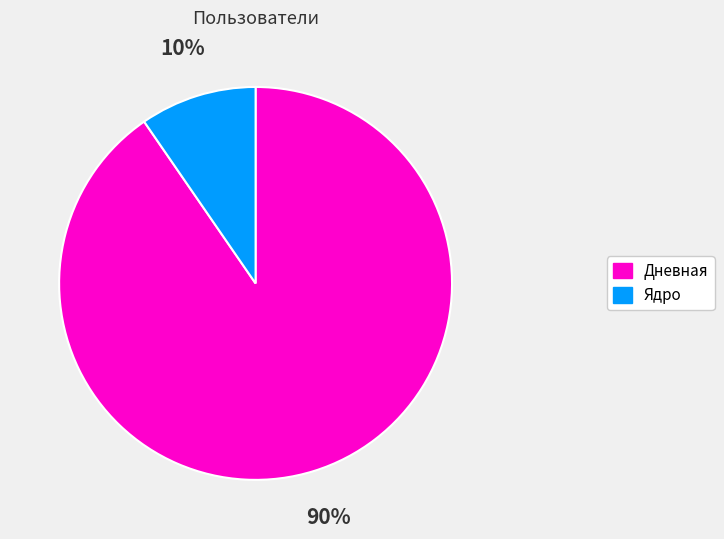

Count the number of slices in the pie.

2